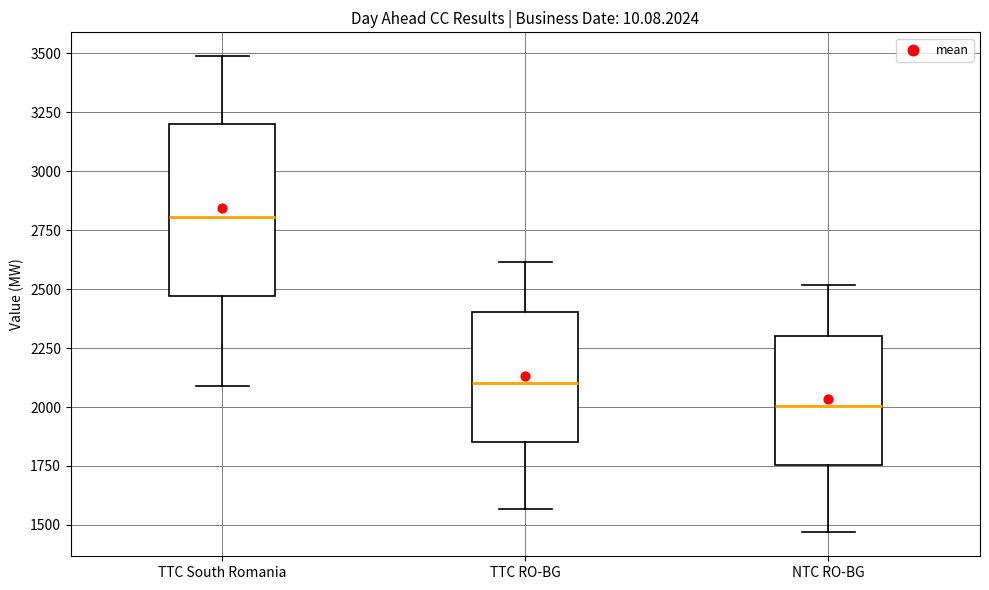

Comparing the boxes themselves (not the whiskers), which one is the tallest?

TTC South Romania